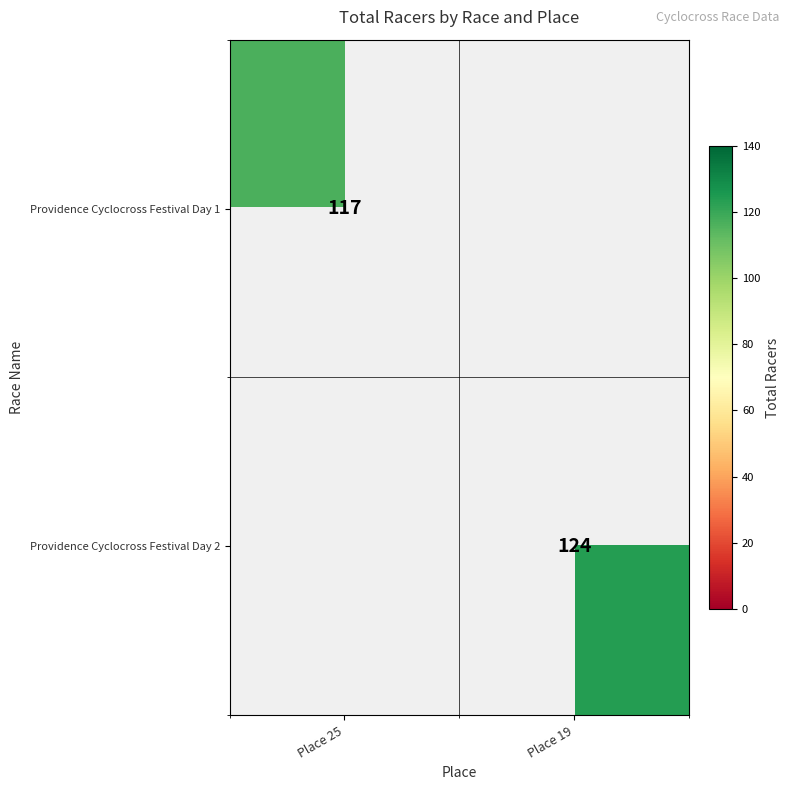

Is the value of Providence Cyclocross Festival Day 2 at Place 19 greater than the value of Providence Cyclocross Festival Day 1 at Place 25?

Yes